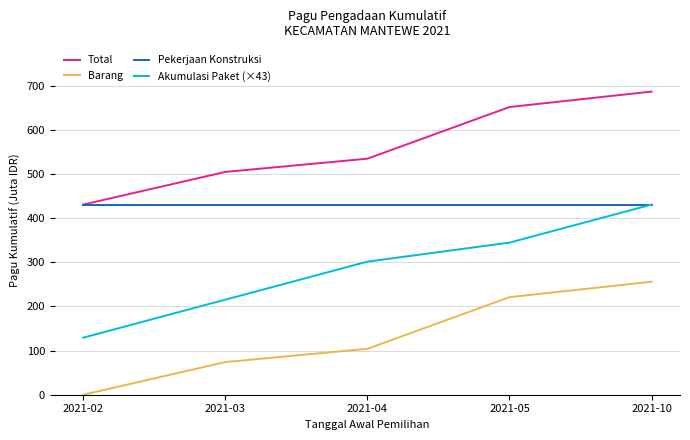

At 2021-04, list the series in order from smallest to largest.

Barang, Akumulasi Paket (×43), Pekerjaan Konstruksi, Total